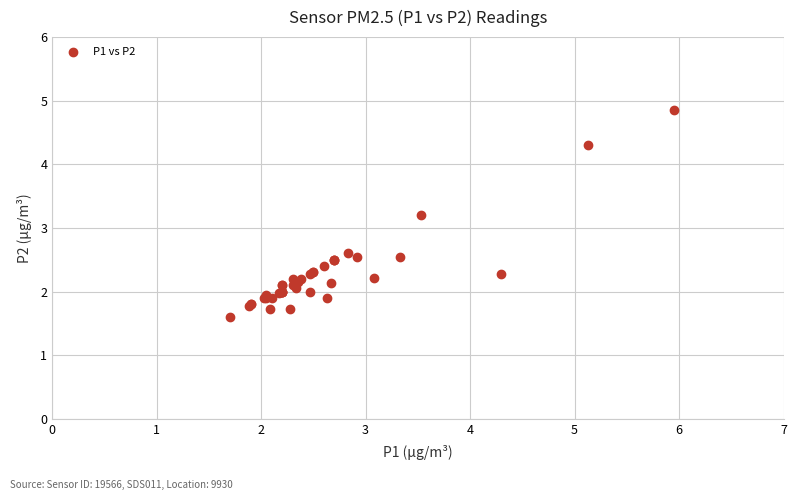

What Y value in the scatter plot is closest to 3?

3.2